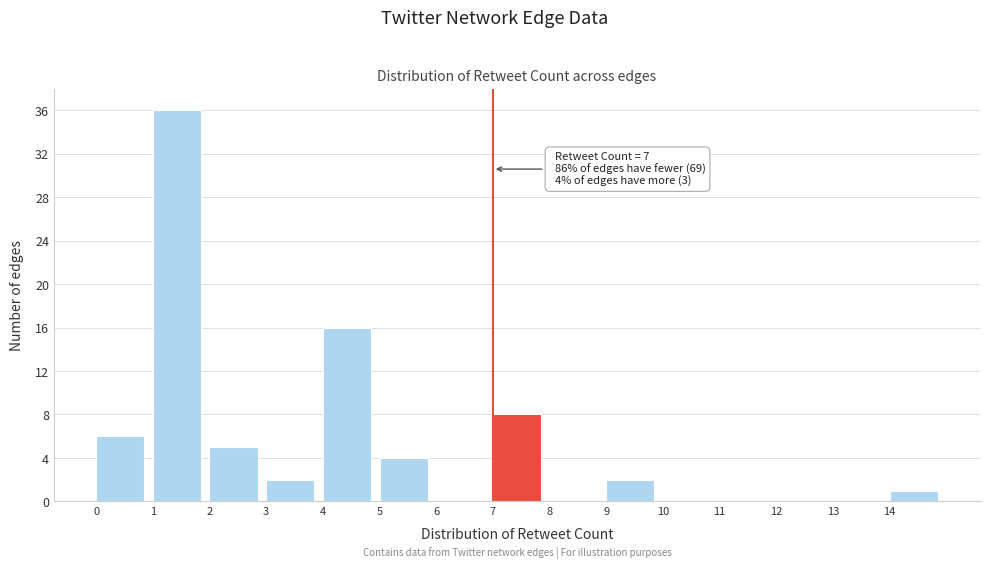

Which range on the x-axis has the tallest bar?

1 to 2